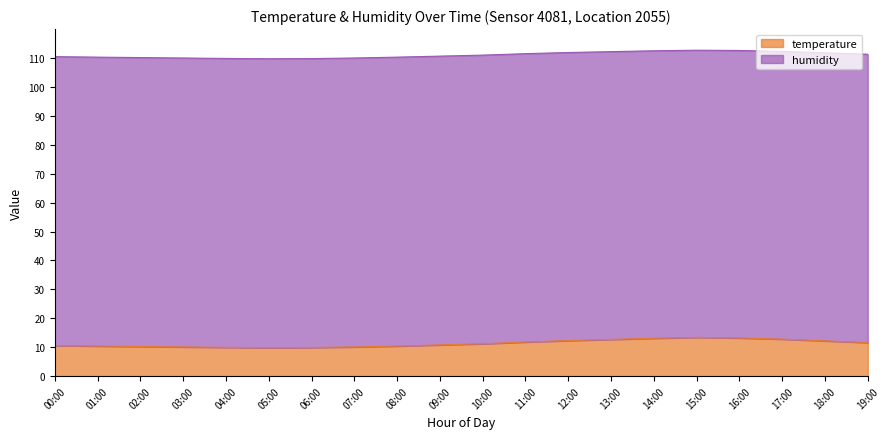

List the labels in order of value, largest first.

15:00, 16:00, 14:00, 17:00, 13:00, 12:00, 18:00, 11:00, 19:00, 10:00, 09:00, 00:00, 01:00, 08:00, 02:00, 03:00, 07:00, 04:00, 06:00, 05:00